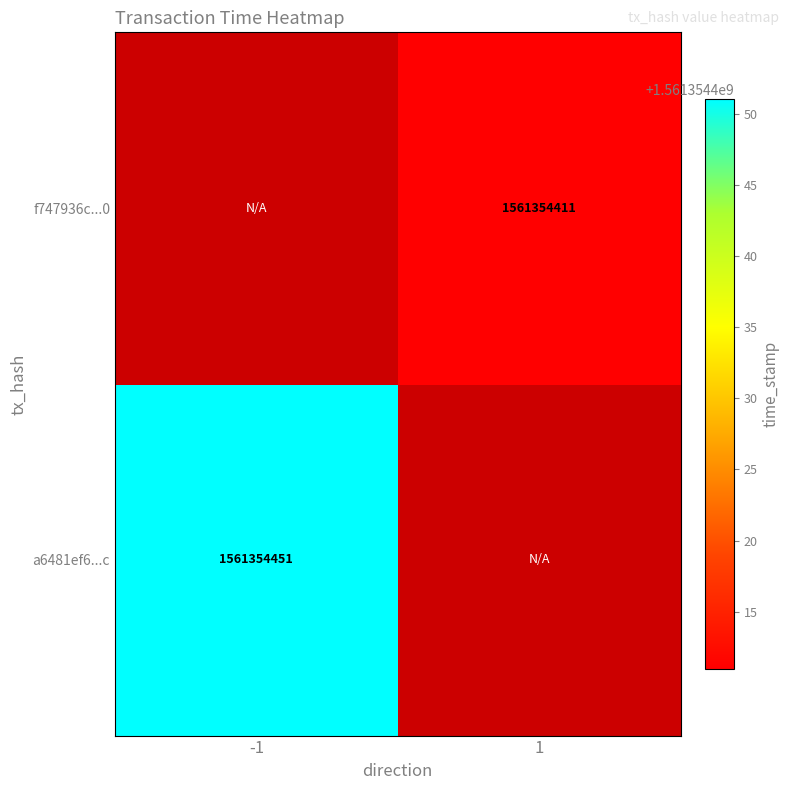

Which series changed the most between -1 and 1?

a6481ef6bd3b082e59ccef69a9094778ccd6f0c